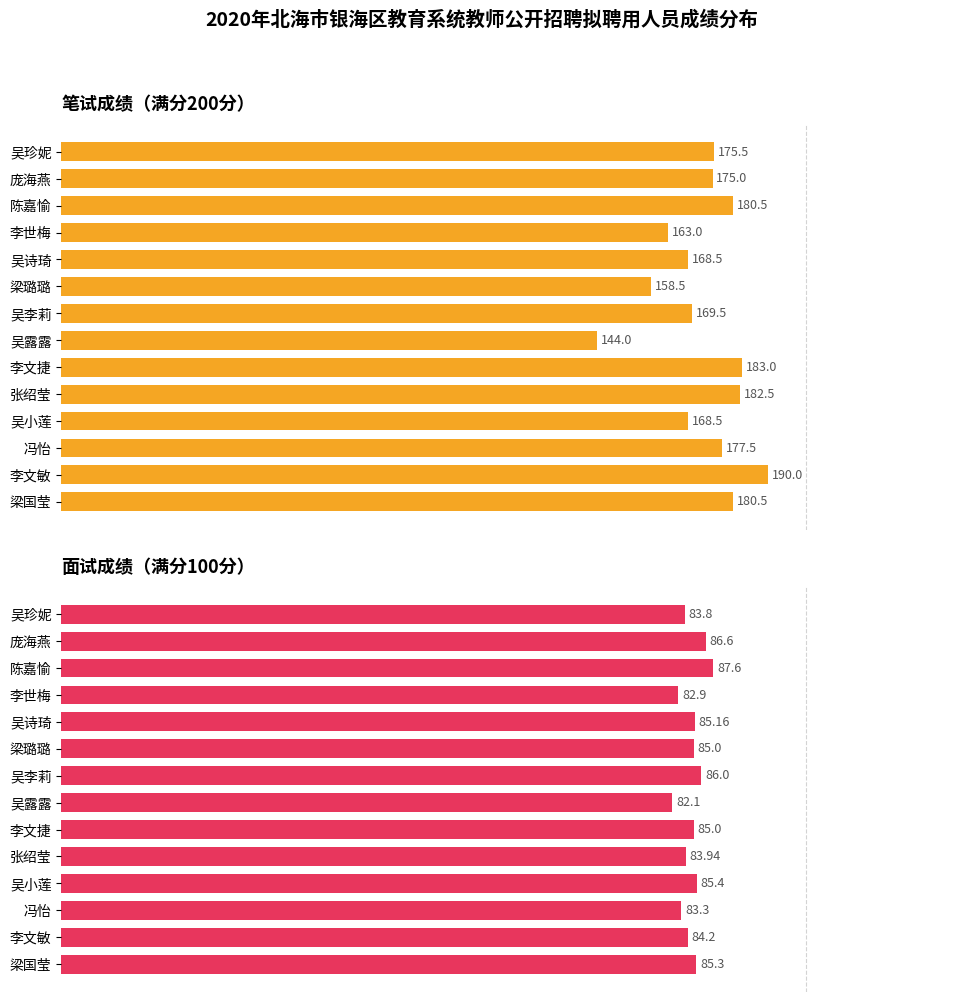

Rank the series by their average value, from highest to lowest.

笔试成绩, 面试成绩